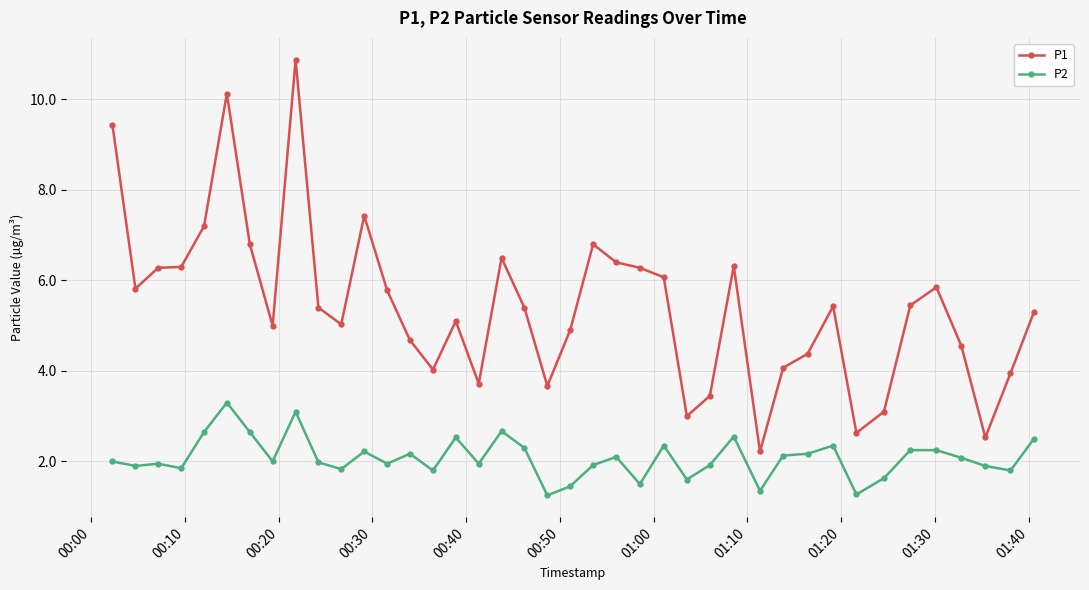

What is the greatest value displayed?

10.9